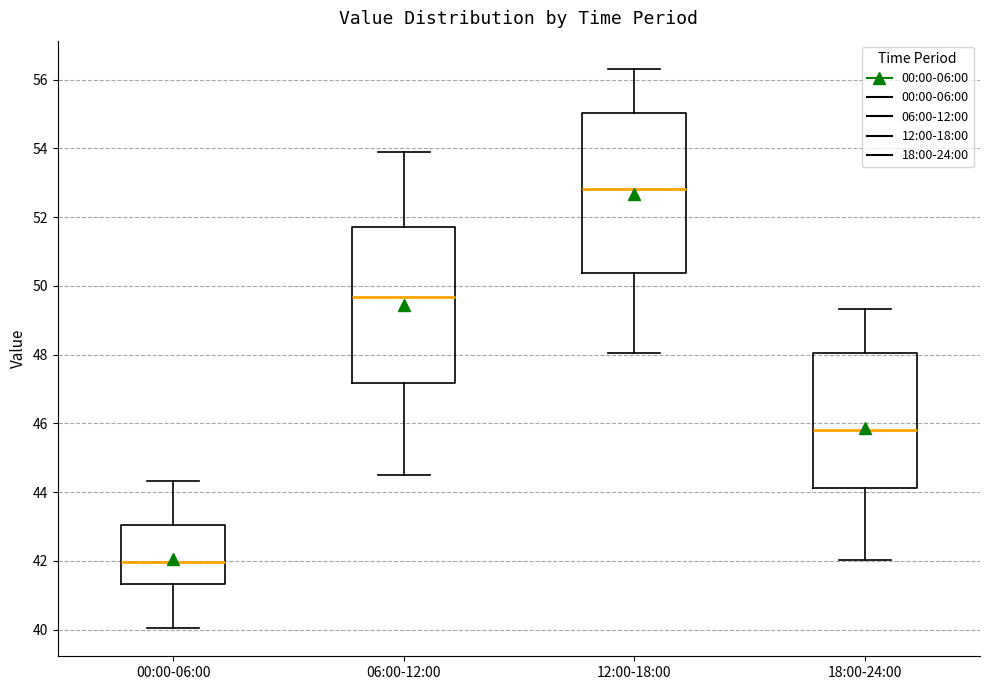

Which box's median line is the lowest?

00:00-06:00